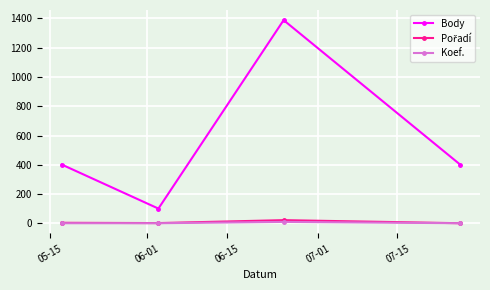

True or false: Body has more than 0 points higher than both neighbors.

True